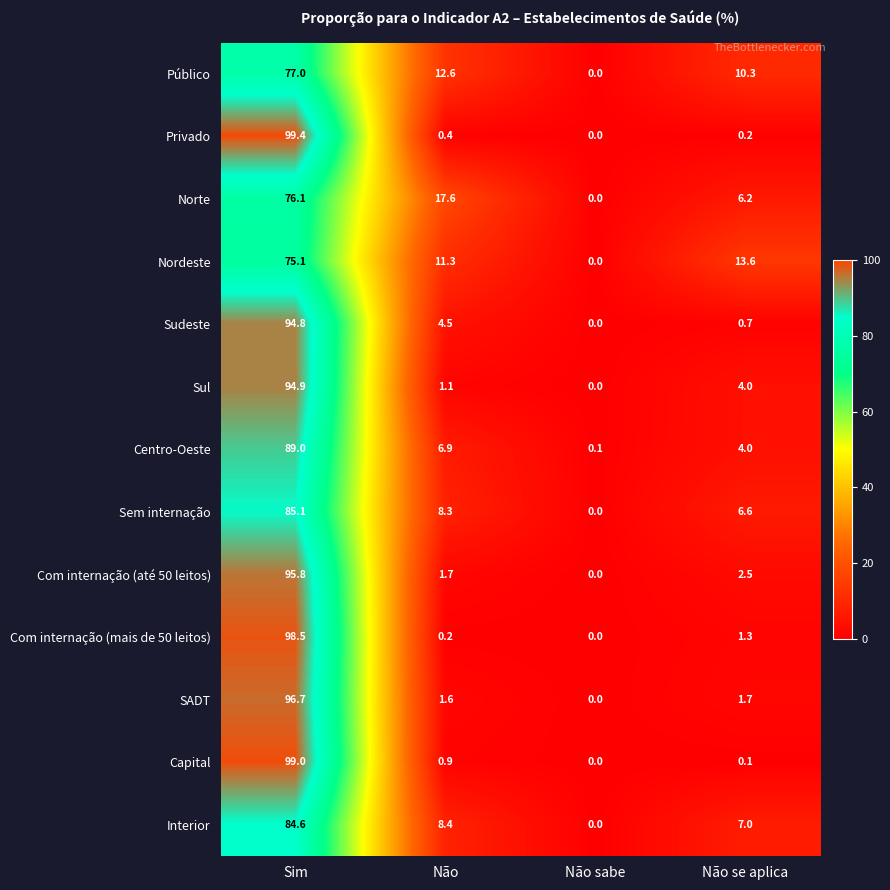

Is it true that Público equals 0.0 at Não sabe?

True